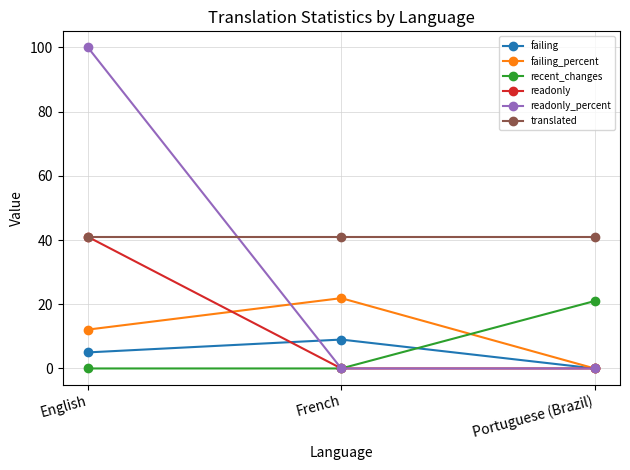

What is the average value of the readonly_percent series?

33.3